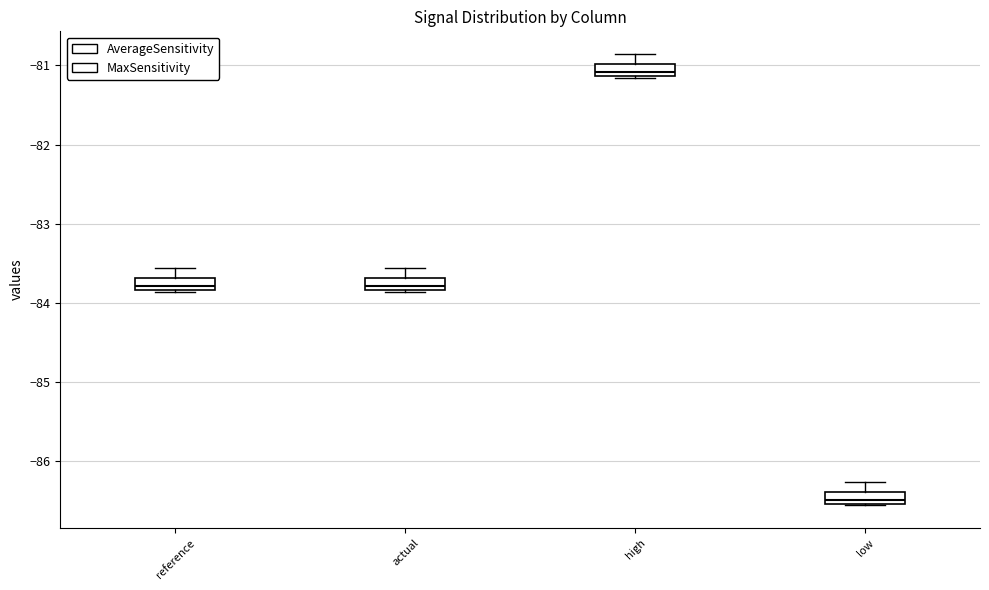

Where is the upper edge of the box for reference on the y-axis? The values are not printed on the chart, so give them approximately, as read against the axis.

-83.7